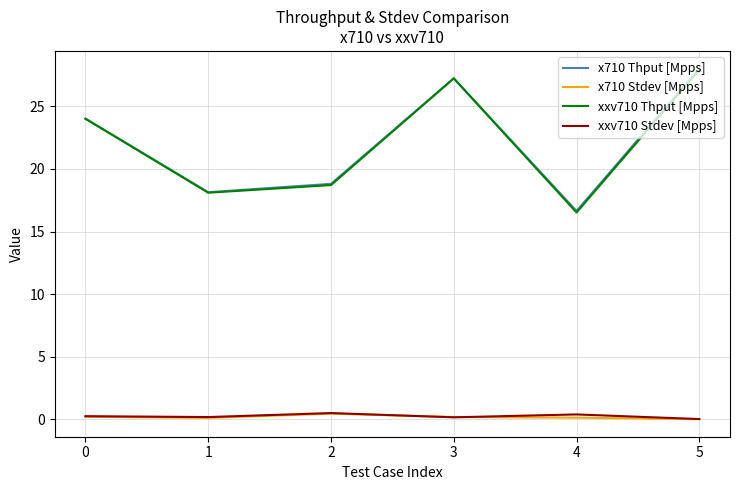

True or false: x710 Thput [Mpps] has a value of 18.8 at 2.

True